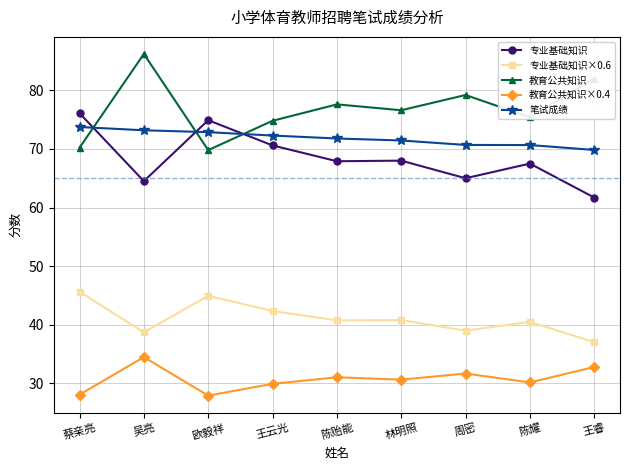

True or false: 教育公共知识×0.4 and 笔试成绩 intersect in this chart.

False